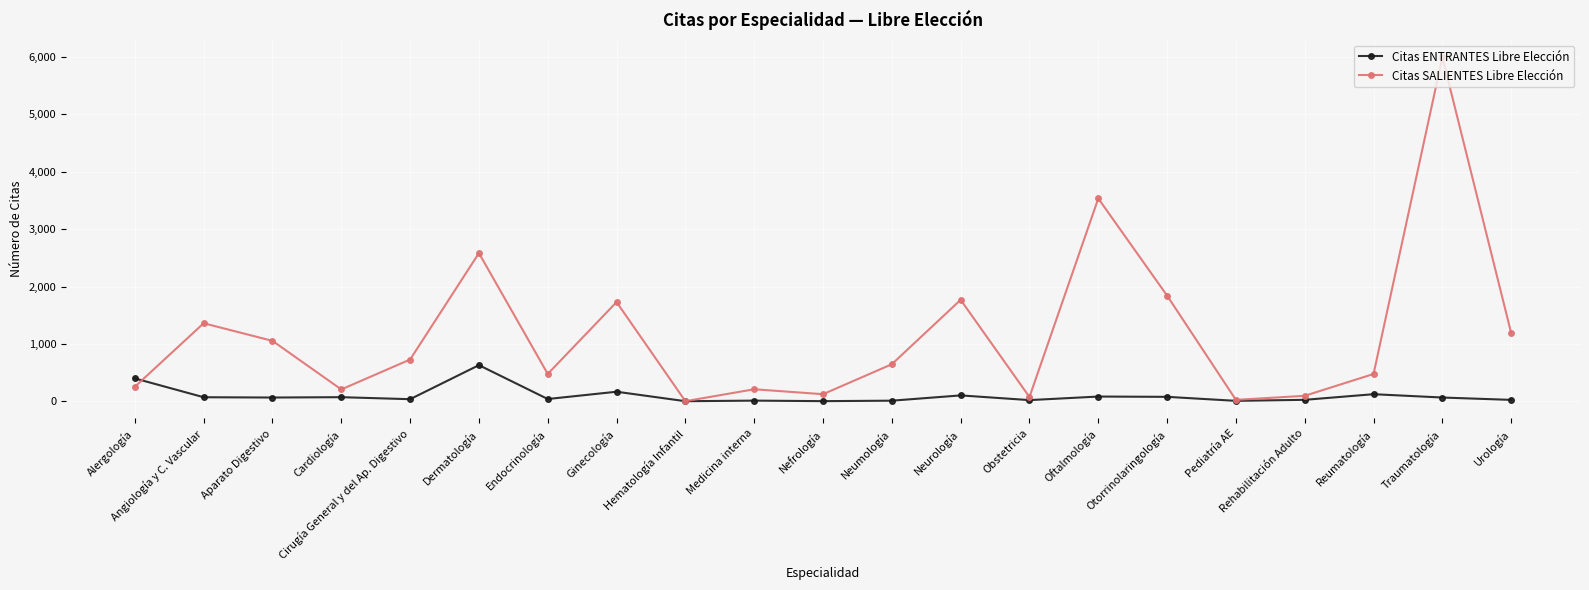

What is the maximum value for Citas SALIENTES Libre Elección?

5997